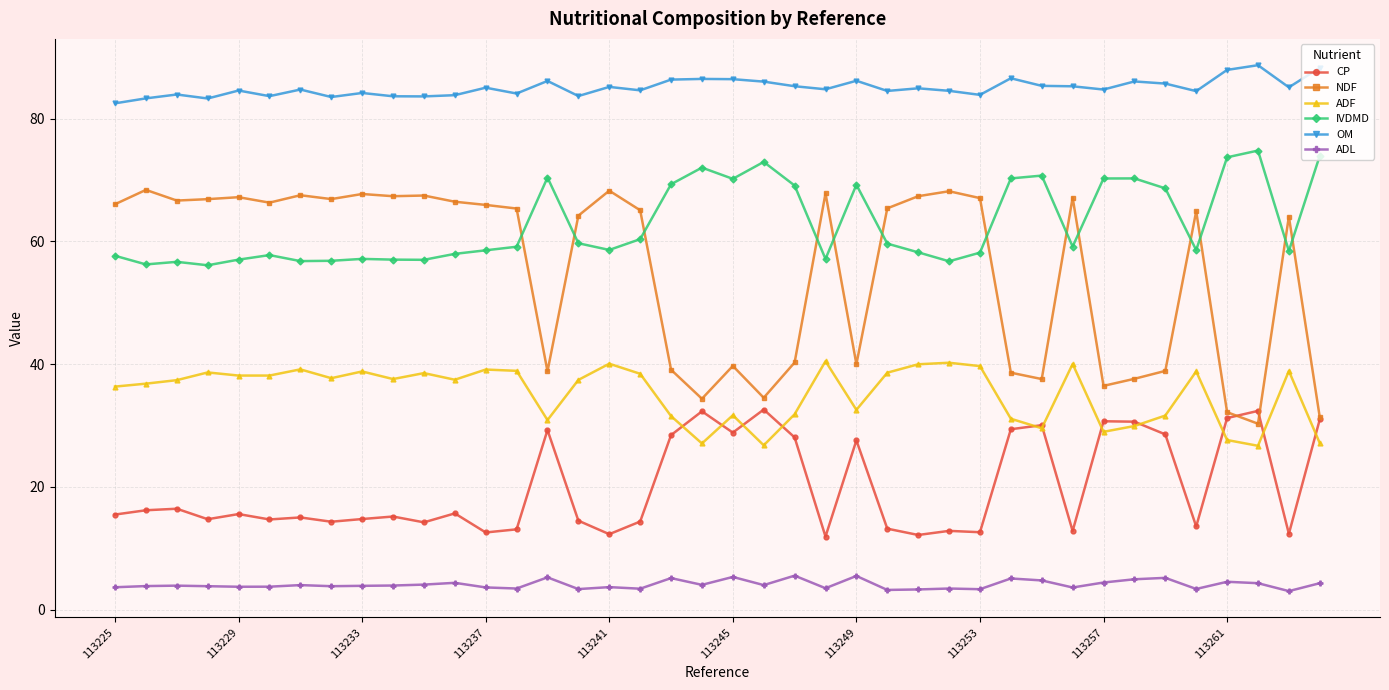

How many lines are shown in the chart?

6